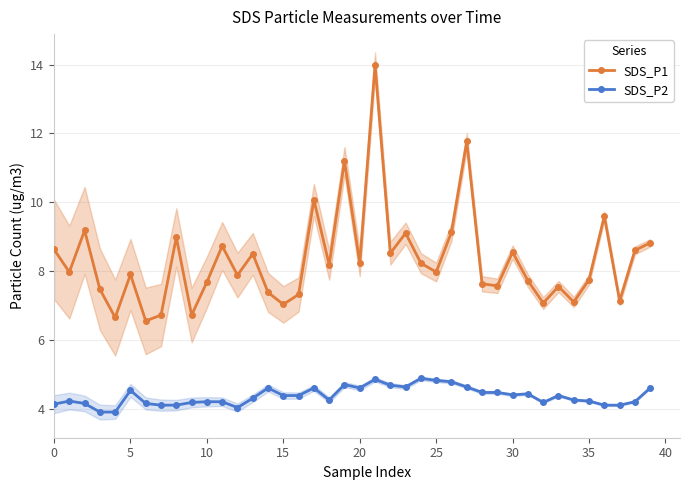

What is the sum of the SDS_P2 values at 36 and 10?

8.3